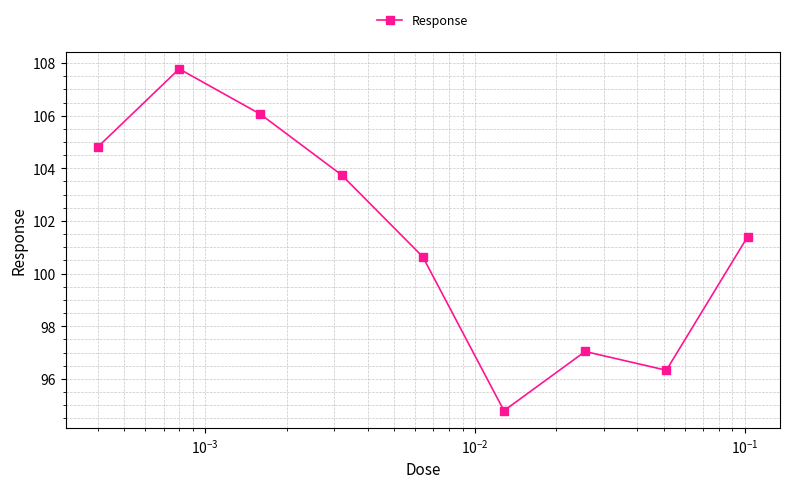

How many interior local valleys (lower than both neighbors) does the data have?

2